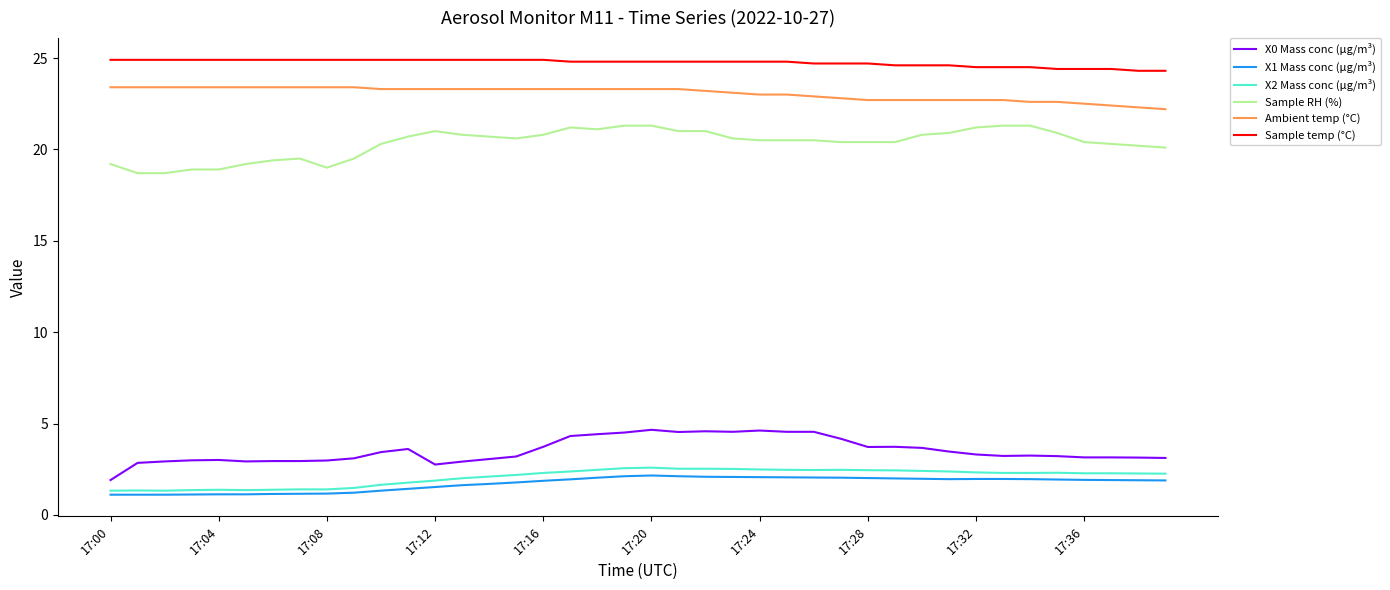

True or false: Ambient temp (°C) and X1 Mass conc (μg/m³) intersect in this chart.

False